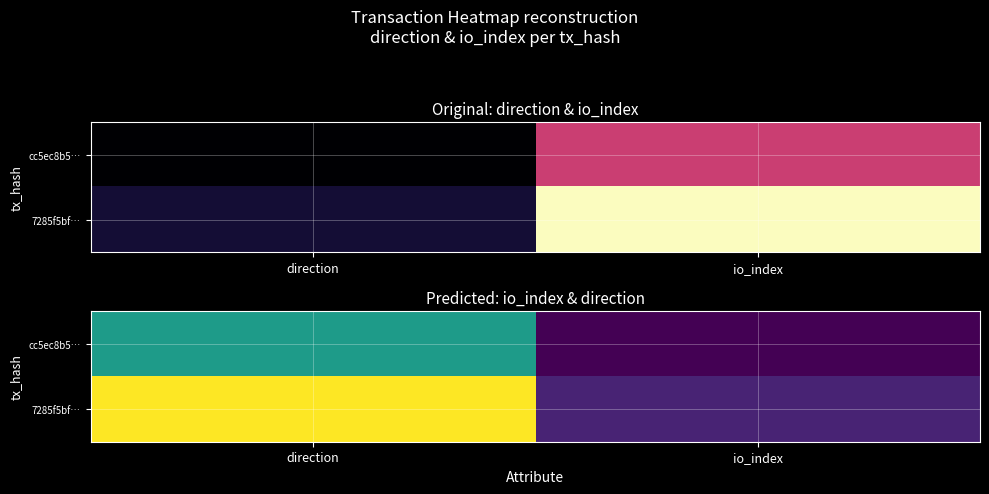

At which label does cc5ec8b5… reach its minimum?

io_index